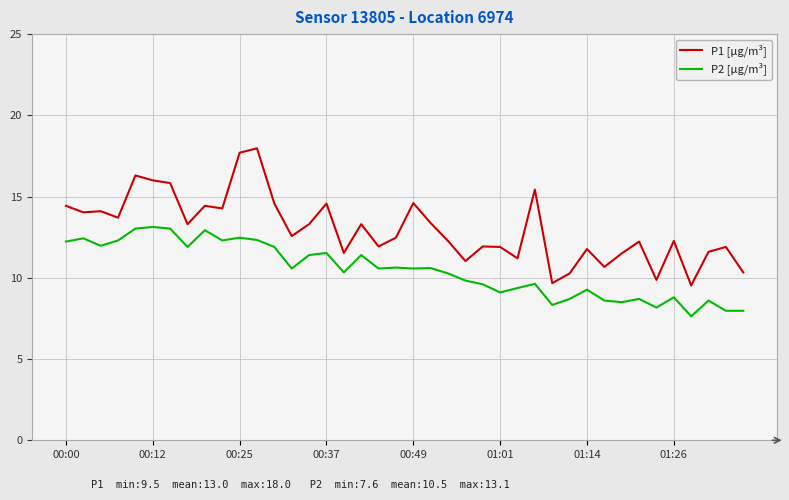

Which series has the largest total across all categories?

P1 [µg/m³]